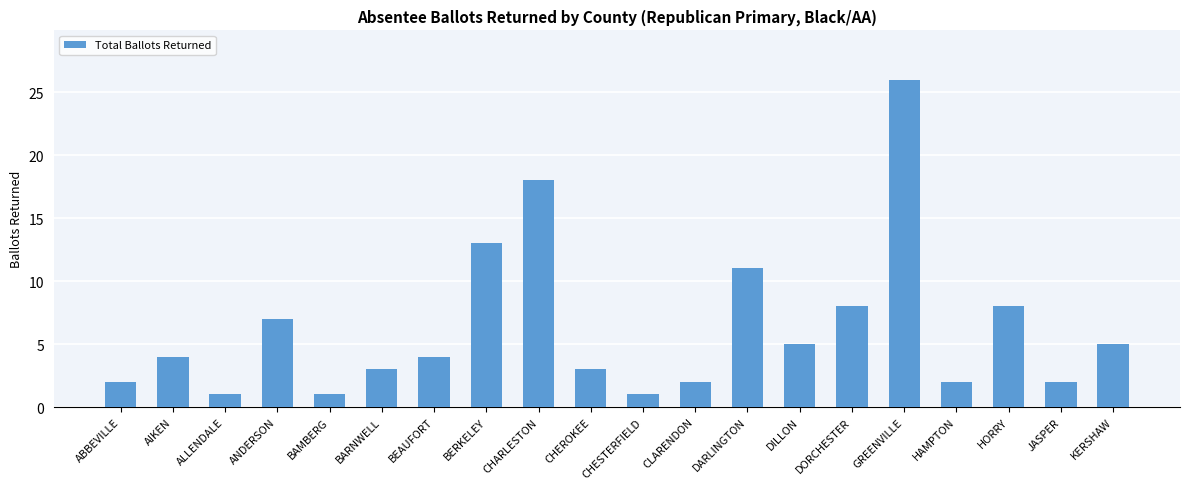

Approximately how many times larger is the value at BAMBERG compared to CHESTERFIELD?

1.0